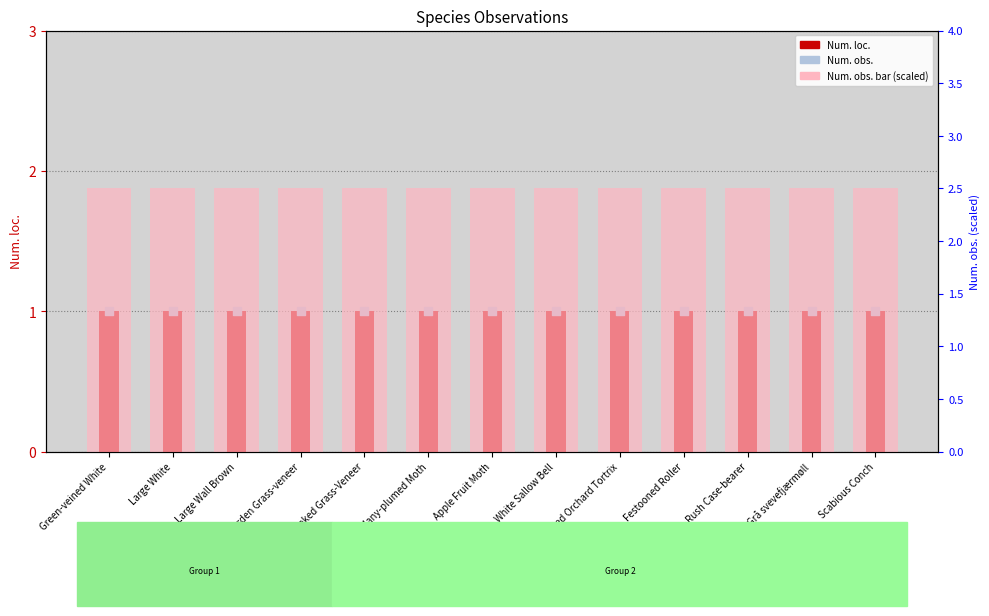

What is the total value across all series at Large White?

4.5